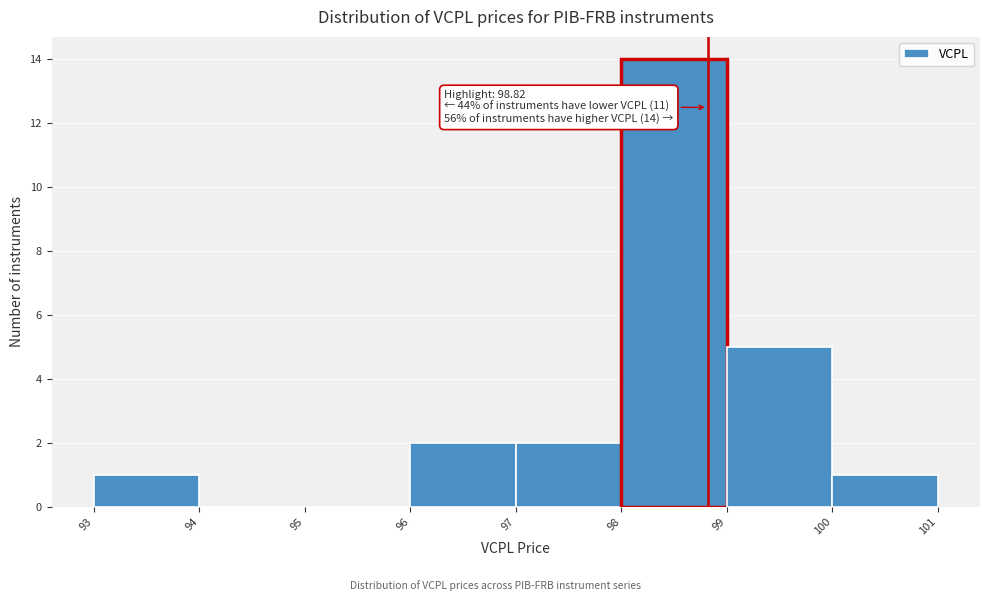

Which range on the x-axis has the tallest bar?

98 to 99